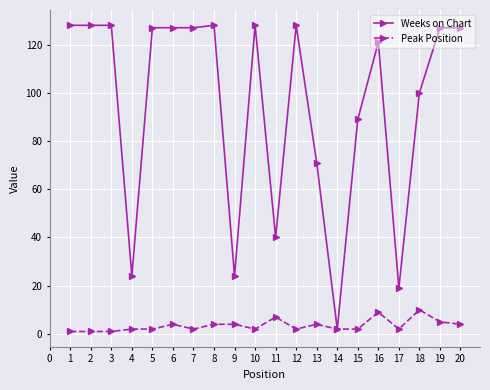

Reading left to right, what are all the values shown in this chart?

Weeks on Chart: 128	128	128	24	127	127	127	128	24	128	40	128	71	2	89	121	19	100	127	127
Peak Position: 1	1	1	2	2	4	2	4	4	2	7	2	4	2	2	9	2	10	5	4